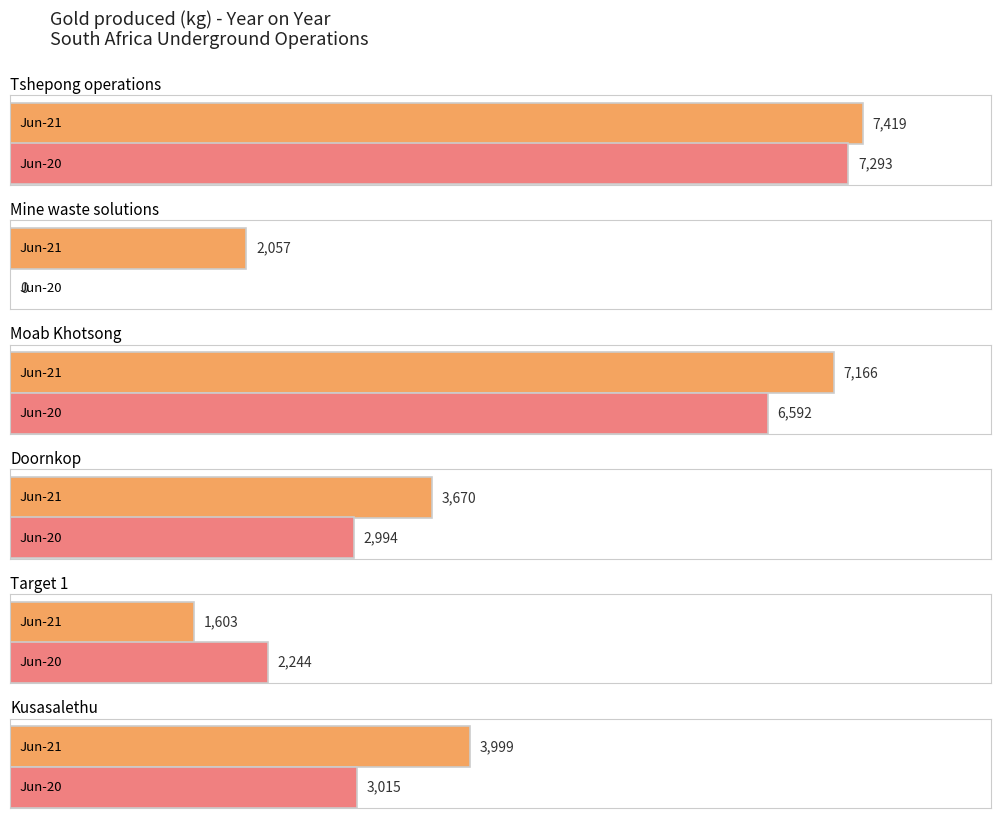

List the labels in order of Tshepong operations value, smallest first.

Jun-20, Jun-21